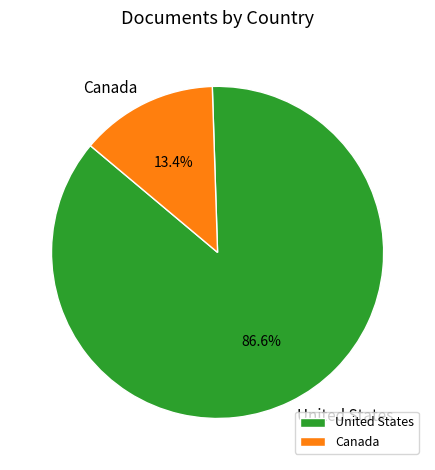

To the nearest percent, what is the combined percentage of United States and Canada?

100%